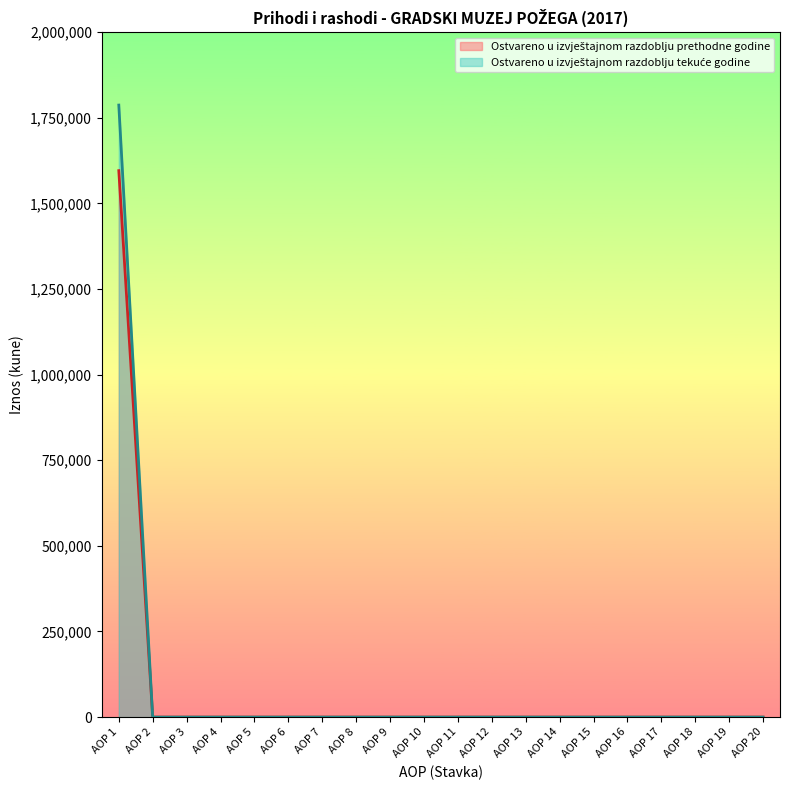

True or false: Ostvareno u izvještajnom razdoblju prethodne godine has more than 0 interior local peaks.

False